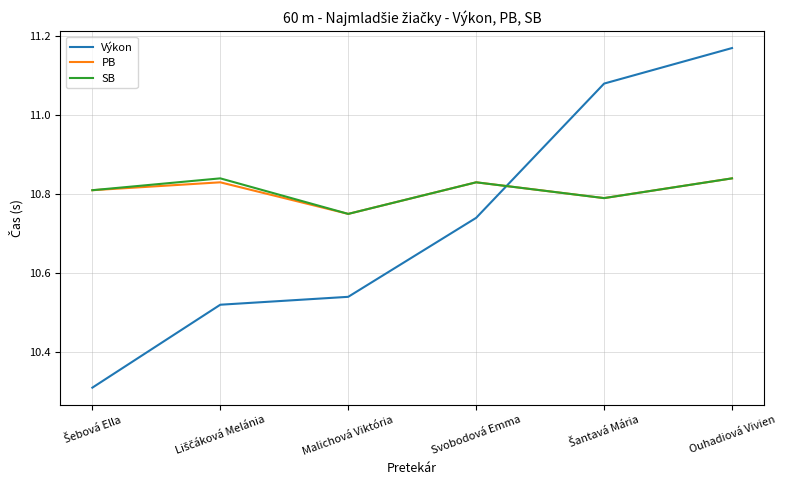

Which series ends up on top after the final intersection of Výkon and PB?

Výkon